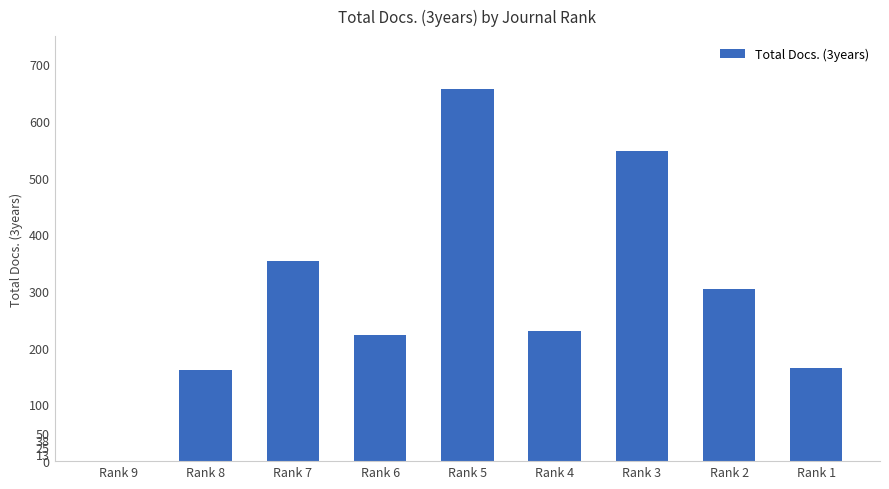

True or false: the data shows 152 at Rank 2.

False